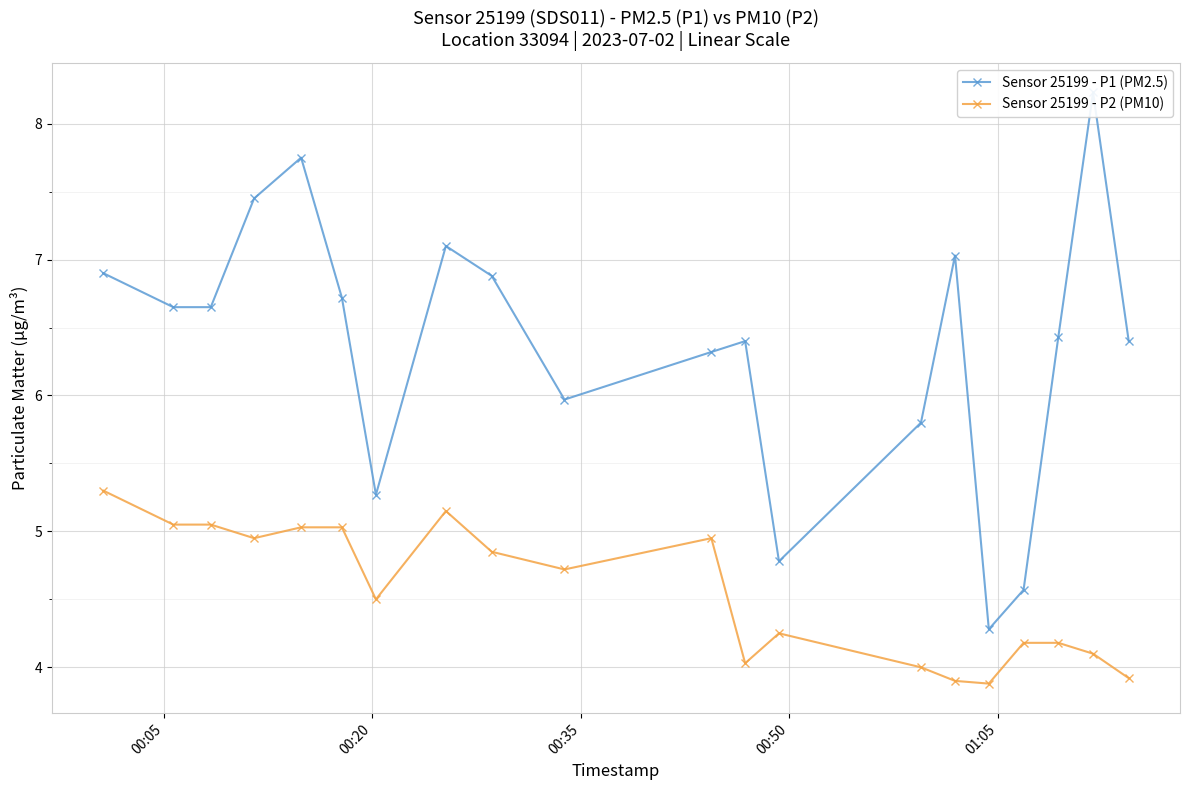

How many interior local peaks does the Sensor 25199 - P2 (PM10) series have?

3